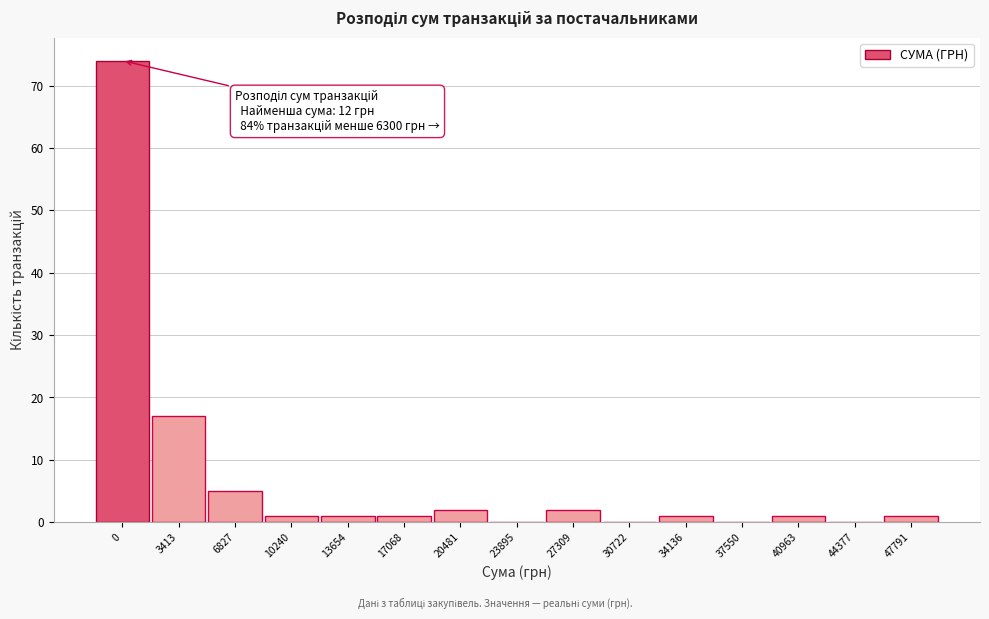

Reading left to right, what are all the values shown in this chart?

0=74	3413=17	6827=5	10240=1	13654=1	17068=1	20481=2	23895=0	27309=2	30722=0	34136=1	37550=0	40963=1	44377=0	47791=1